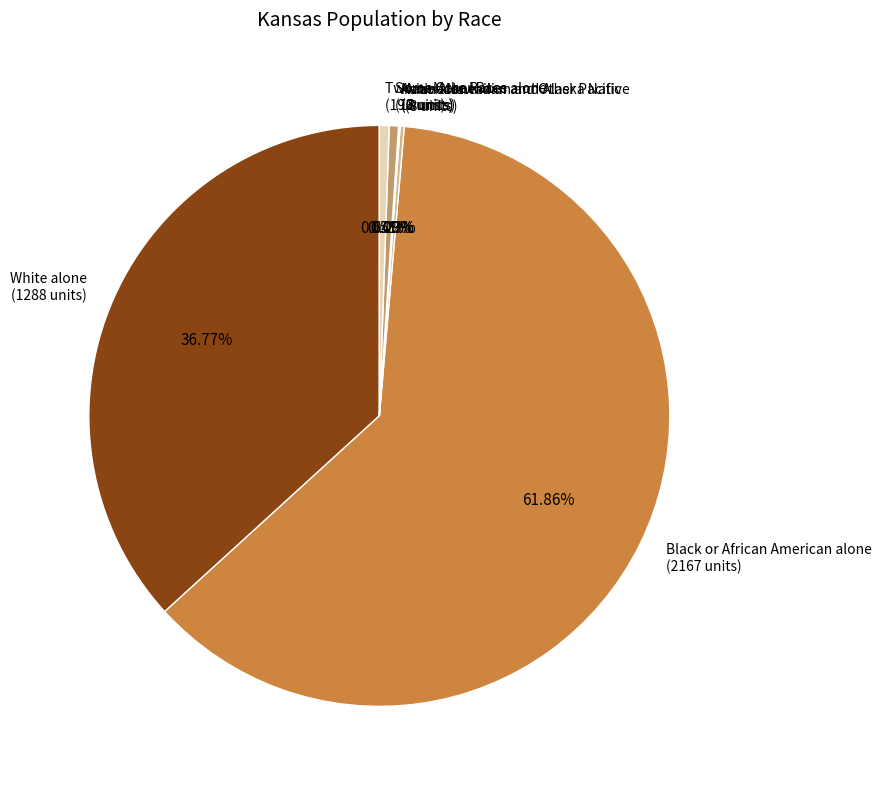

Rank the categories by value from lowest to highest.

Native Hawaiian and Other Pacific, Asian alone, American Indian and Alaska Native, Some Other Race alone, Two or More Races, White alone, Black or African American alone